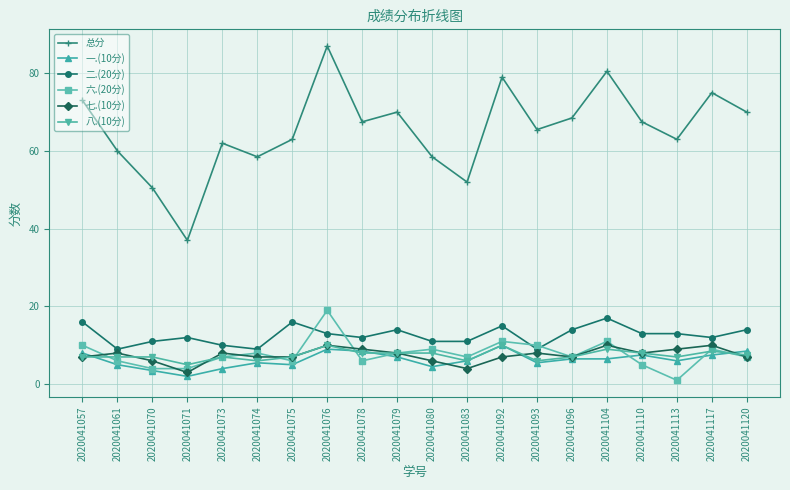

Is the value of 一.(10分) at 2020041104 greater than the value of 七.(10分) at 2020041113?

No